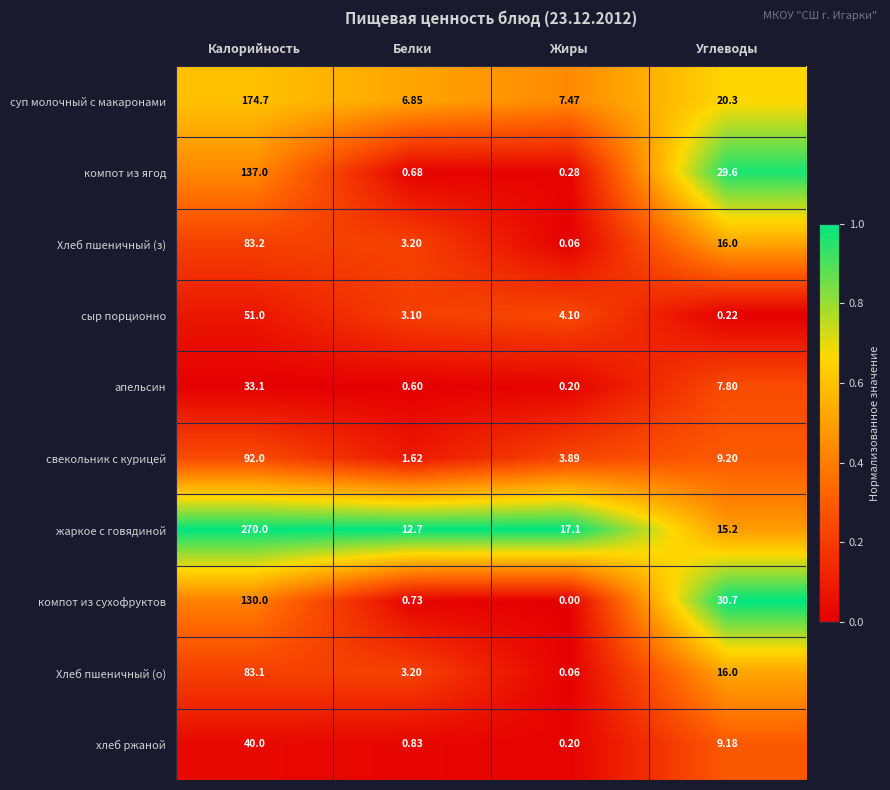

What is the total value across all series at Белки?

33.5